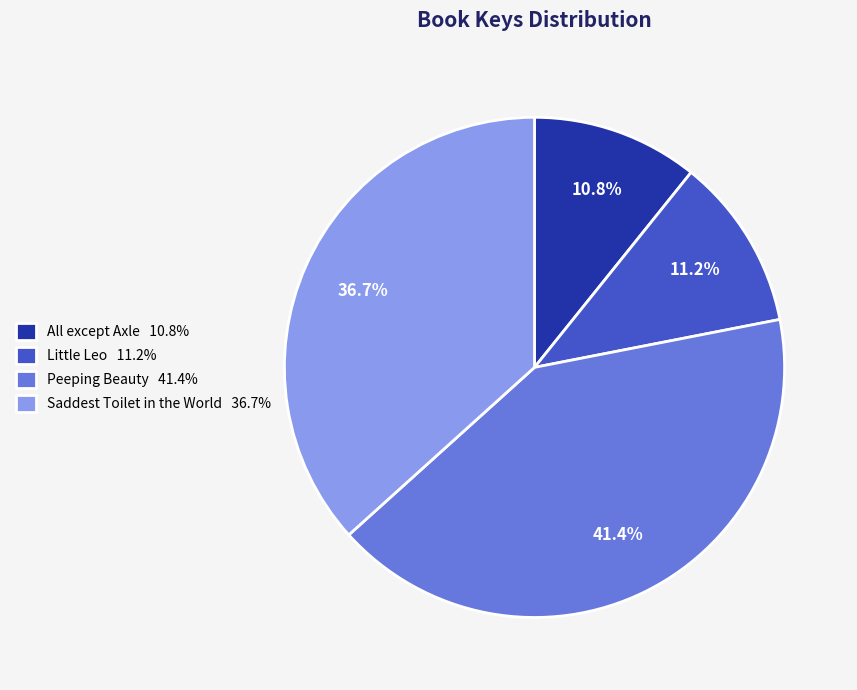

Between Saddest Toilet in the World 36.7% and Peeping Beauty 41.4%, which is larger?

Peeping Beauty 41.4%